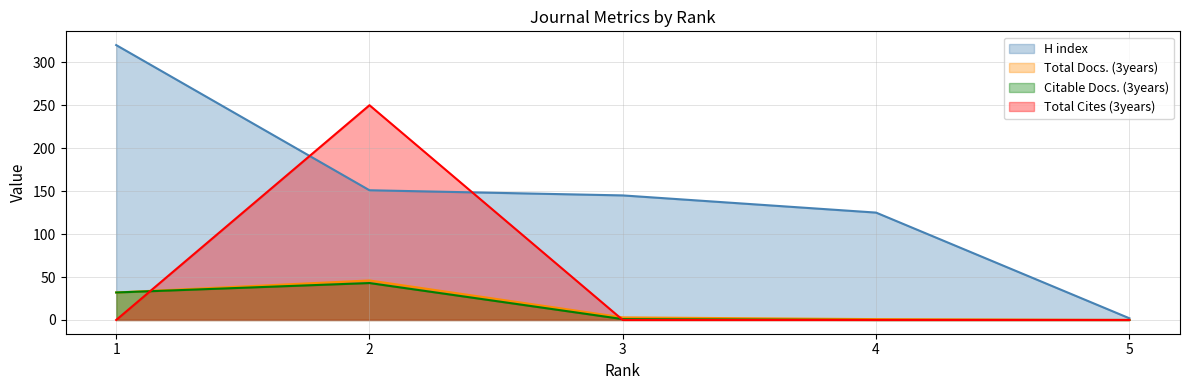

Which label corresponds to the largest value in the chart?

1